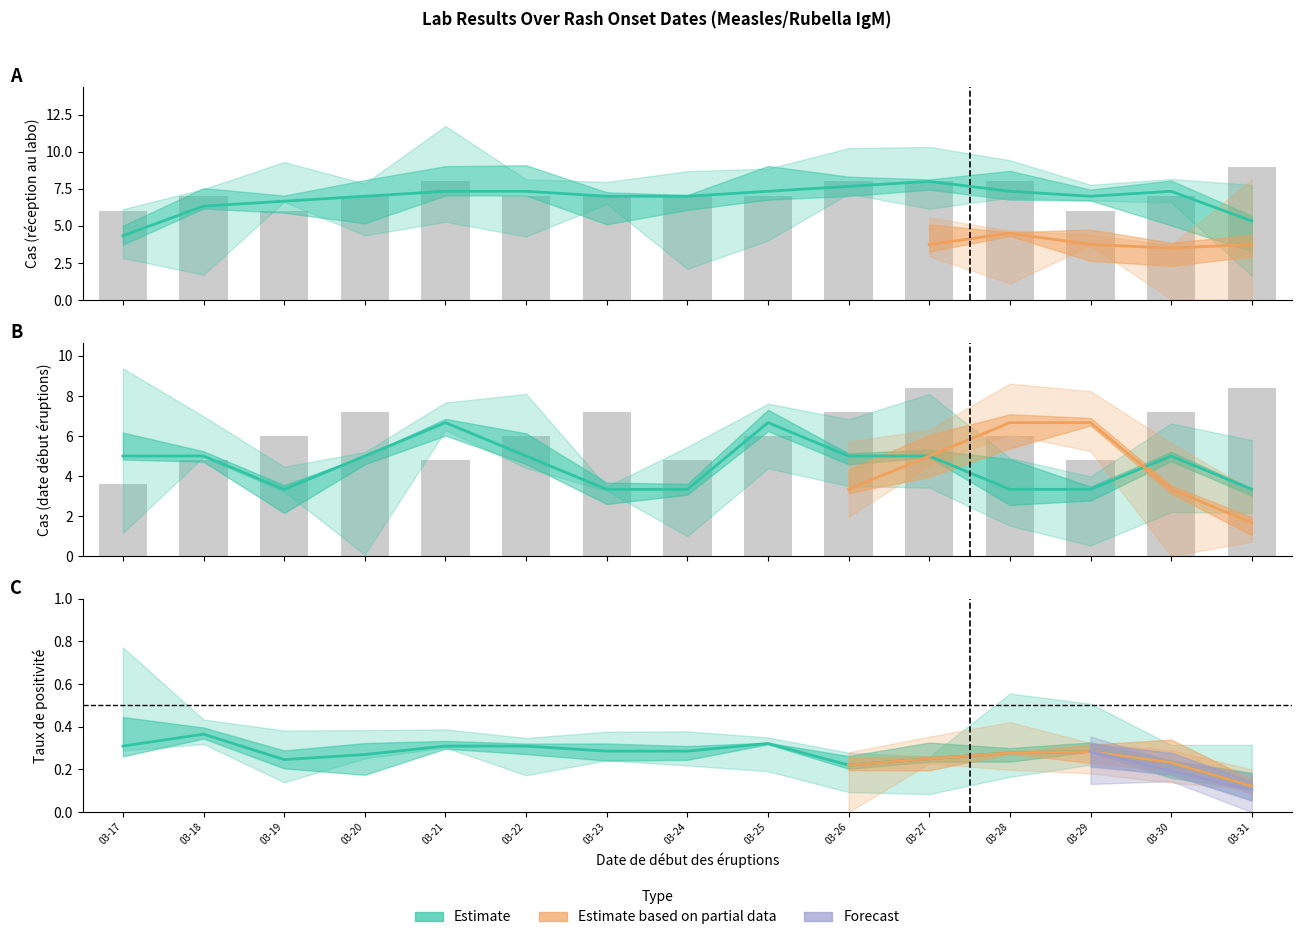

Reading right to left, transcribe all the data shown in this chart.

Négatif: 8.4	7.2	4.8	6.0	8.4	7.2	6.0	4.8	7.2	6.0	4.8	7.2	6.0	4.8	3.6
Total: 9.0	7.0	6.0	8.0	8.0	8.0	7.0	7.0	7.0	7.0	8.0	7.0	6.0	7.0	6.0